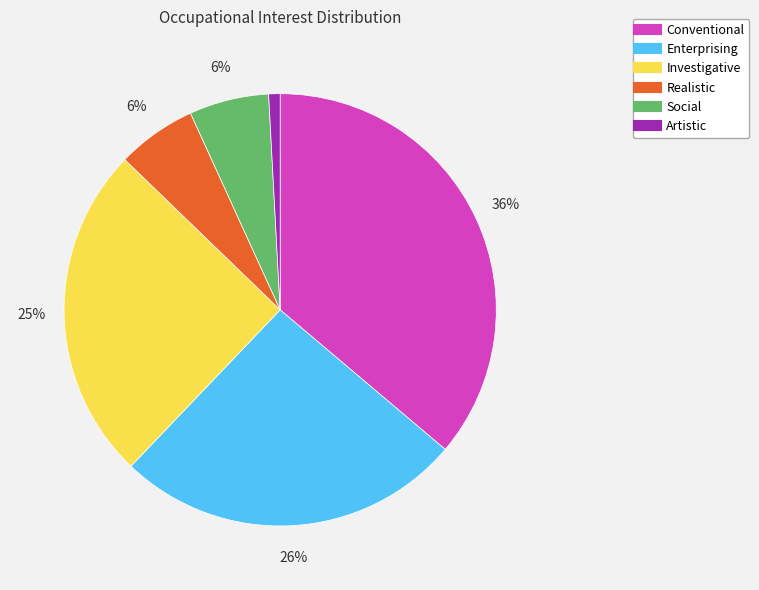

To the nearest percent, what portion does Enterprising represent?

26%